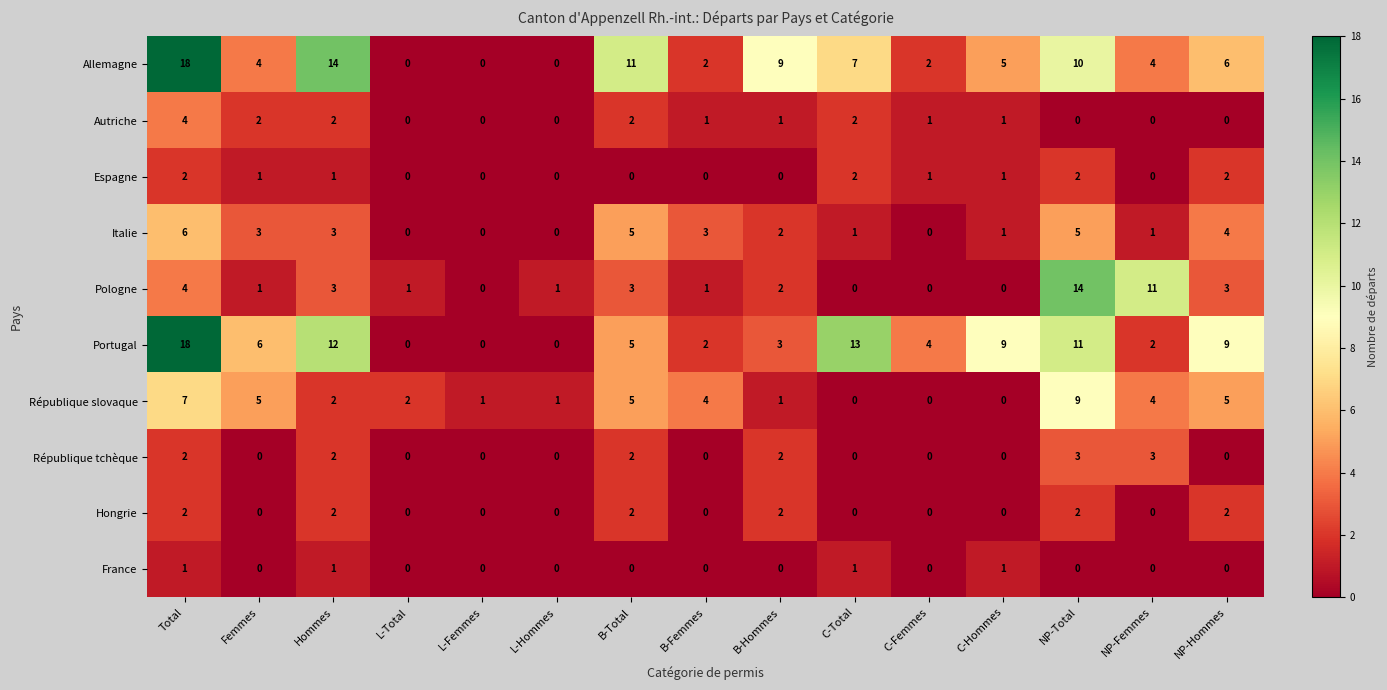

Count the number of categories in the chart.

15